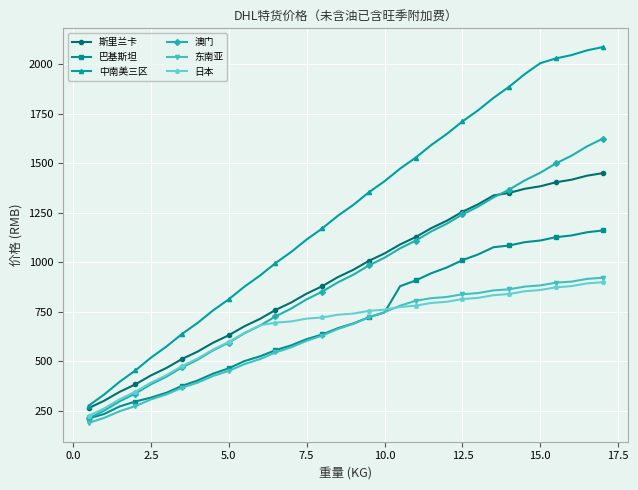

True or false: 东南亚 and 斯里兰卡 intersect in this chart.

False